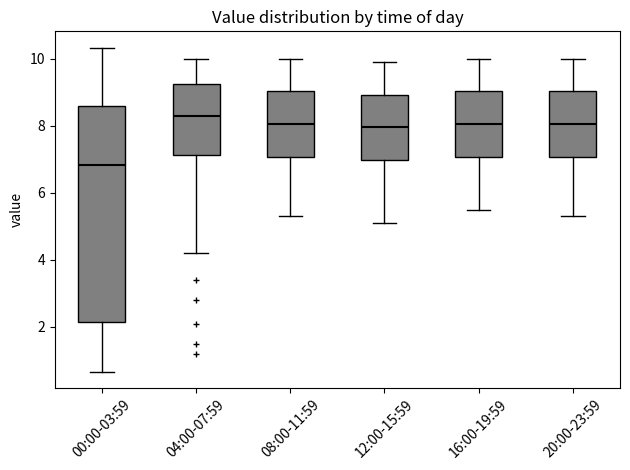

Reading left to right, transcribe this box plot: for each box, give where its median line is, the range the box spans, and where its two whiskers end, as read against the y-axis. The values are not printed on the chart, so give them approximately, as read against the axis.

00:00-03:59: median 6.8, box 2.2 to 8.6, whiskers 0.6 to 10.4
04:00-07:59: median 8.4, box 7.2 to 9.2, whiskers 4.2 to 10.0
08:00-11:59: median 8.0, box 7.0 to 9.0, whiskers 5.4 to 10.0
12:00-15:59: median 8.0, box 7.0 to 9.0, whiskers 5.2 to 10.0
16:00-19:59: median 8.0, box 7.0 to 9.0, whiskers 5.6 to 10.0
20:00-23:59: median 8.0, box 7.0 to 9.0, whiskers 5.4 to 10.0